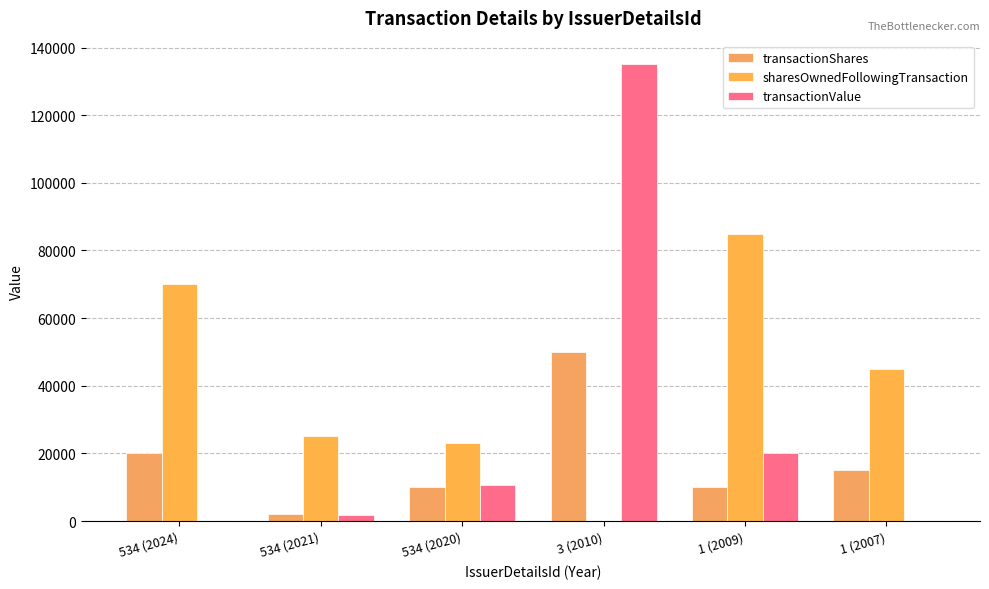

How many series are shown in this chart?

3